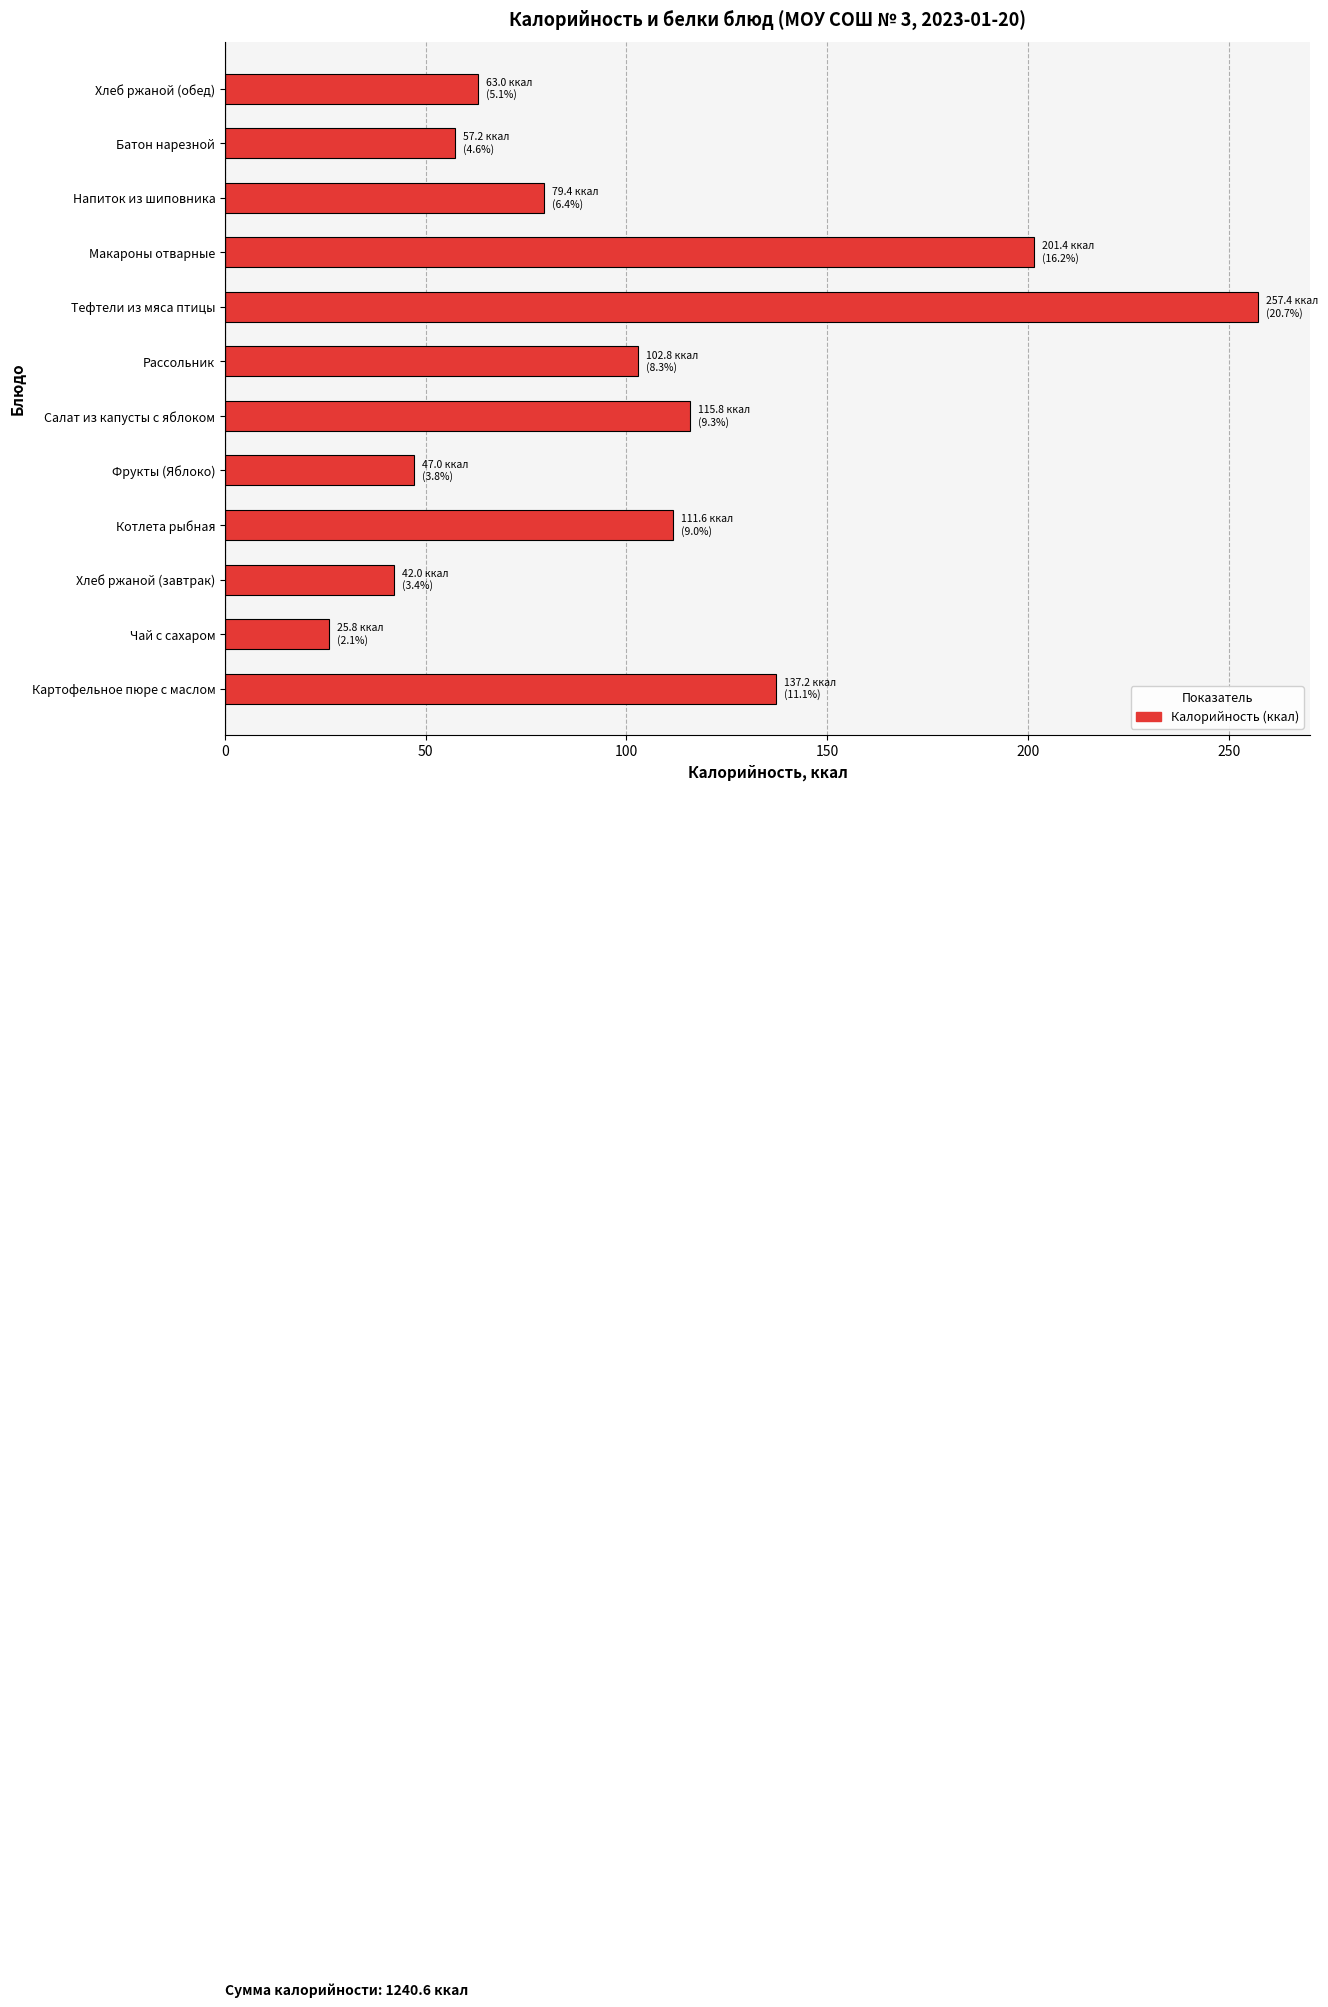

Does the chart contain any negative values?

No